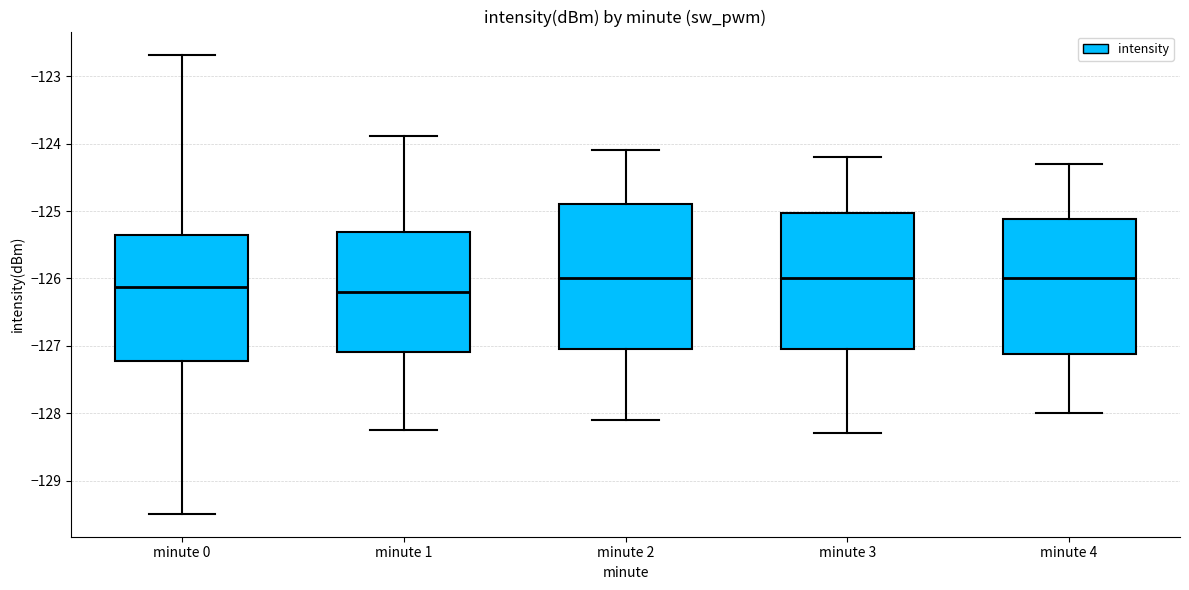

Reading left to right, read every box against the y-axis: the position of its median line, the range the box covers, and the ends of its whiskers. The values are not printed on the chart, so give them approximately, as read against the axis.

minute 0: median -126.1, box -127.2 to -125.3, whiskers -129.5 to -122.7
minute 1: median -126.2, box -127.1 to -125.3, whiskers -128.3 to -123.9
minute 2: median -126.0, box -127.0 to -124.9, whiskers -128.1 to -124.1
minute 3: median -126.0, box -127.0 to -125.0, whiskers -128.3 to -124.2
minute 4: median -126.0, box -127.1 to -125.1, whiskers -128.0 to -124.3